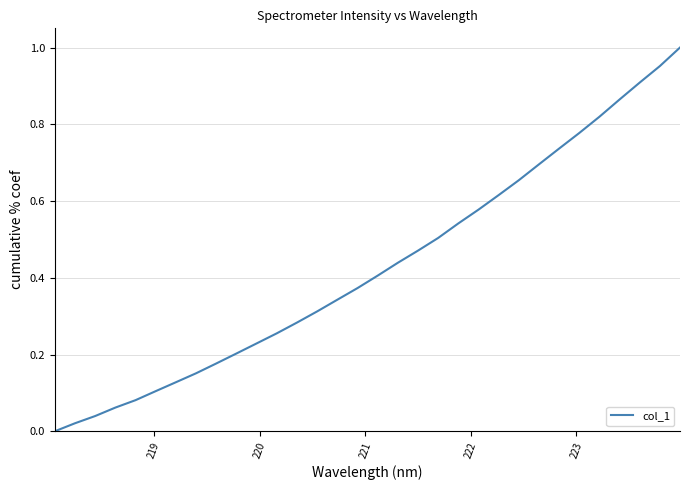

True or false: there are more than 0 points higher than both neighbors.

False